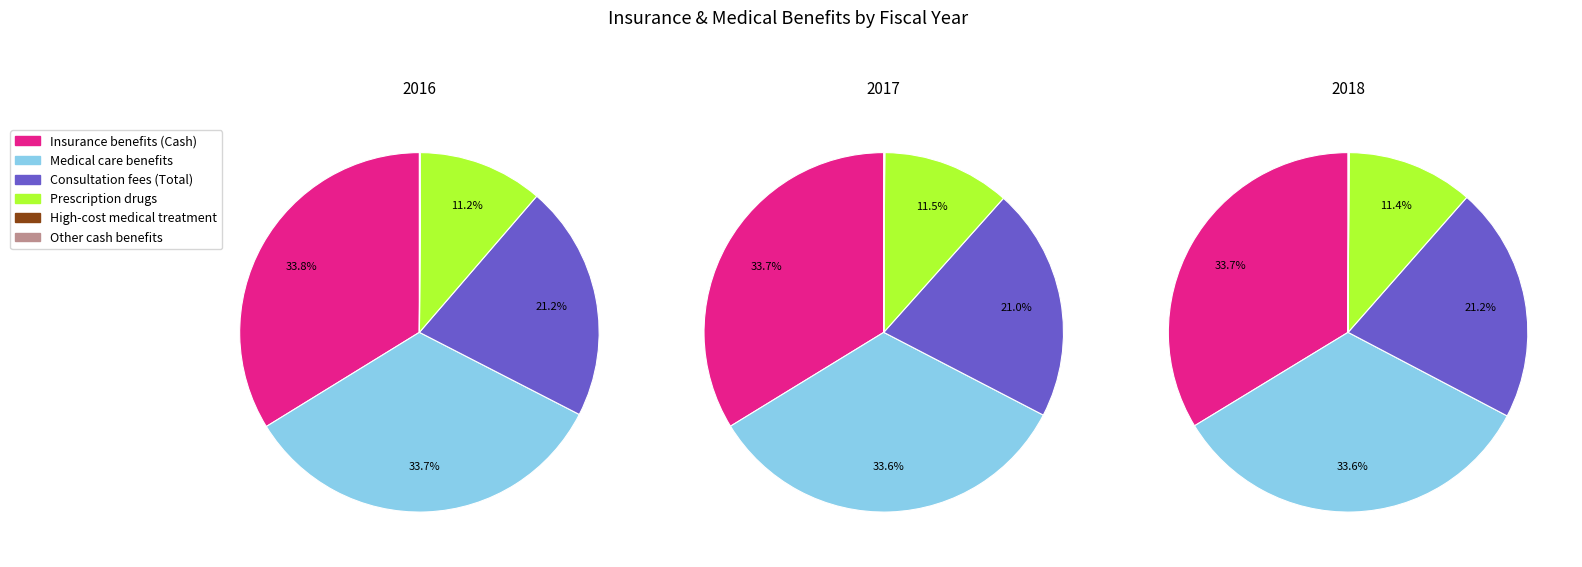

What is the total percentage of 2016 and 2018?

67.3%